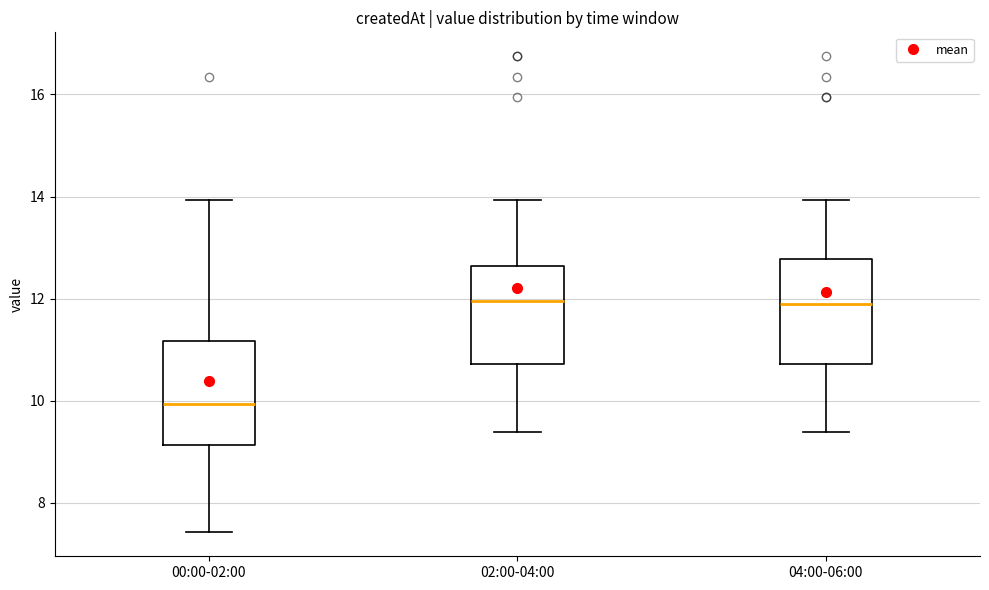

Which box has the lowest median line?

00:00-02:00